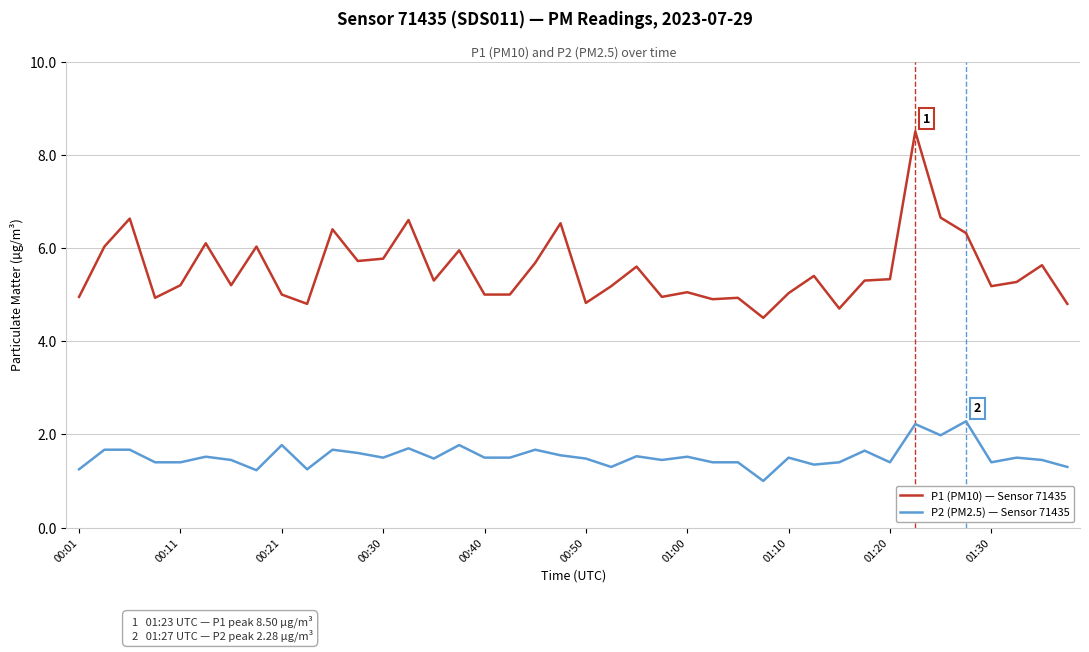

List the series in order of their overall mean, highest first.

P1 (PM10) — Sensor 71435, P2 (PM2.5) — Sensor 71435